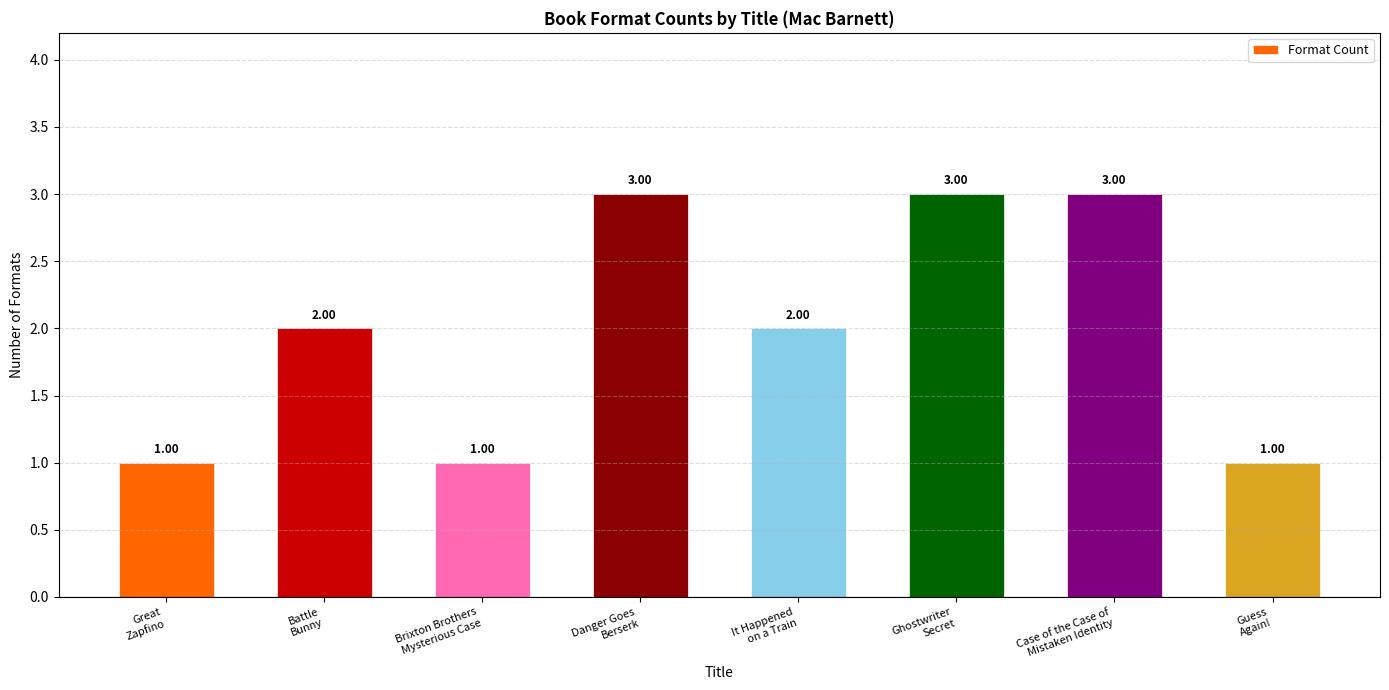

Is it true that the value at Case of the Case of
Mistaken Identity is 5?

False